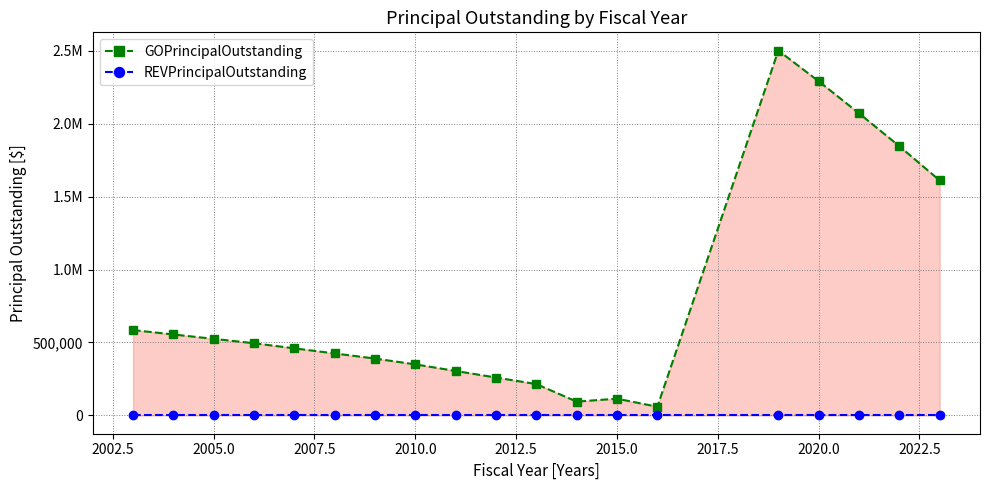

At how many categories does at least one series exceed 1989214?

3